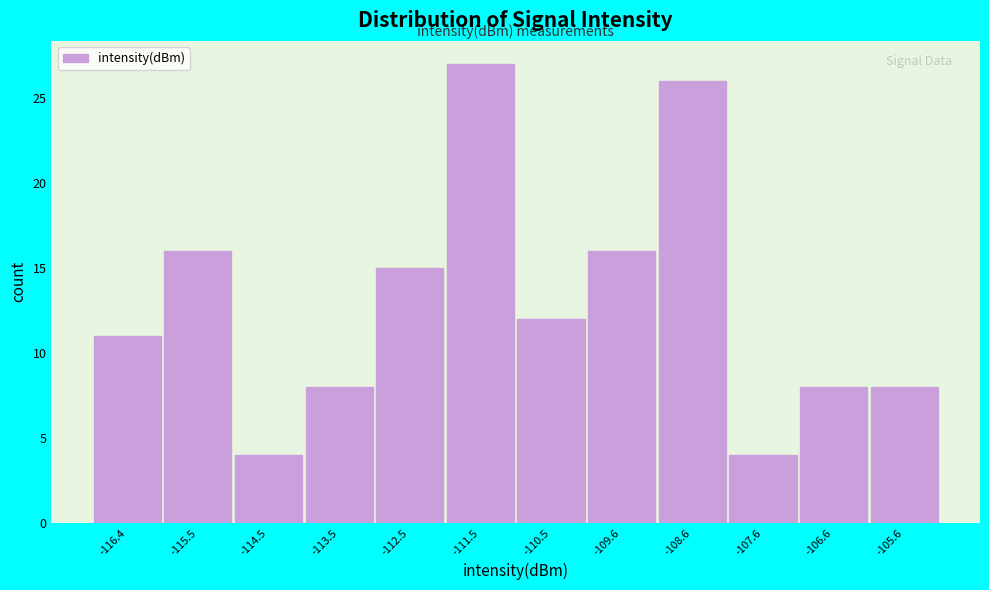

Reading right to left, what are all the values shown in this chart?

-105.6=8	-106.6=8	-107.6=4	-108.6=26	-109.6=16	-110.5=12	-111.5=27	-112.5=15	-113.5=8	-114.5=4	-115.5=16	-116.4=11